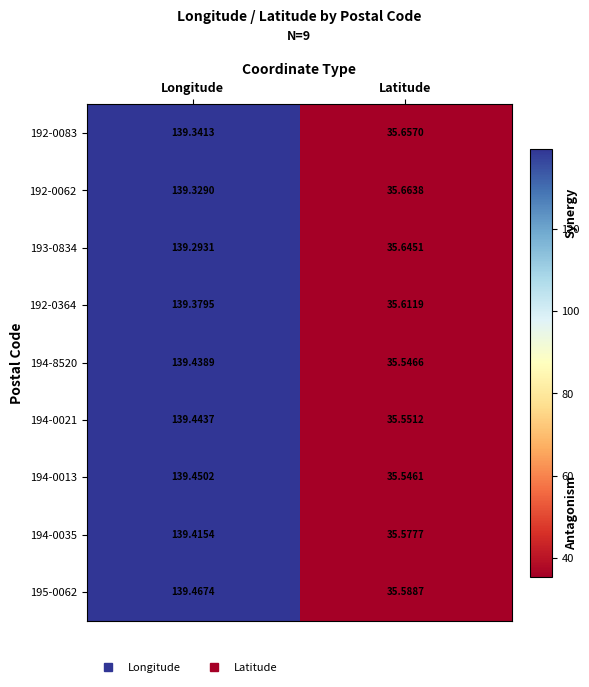

List the labels in order of 192-0062 value, largest first.

Longitude, Latitude